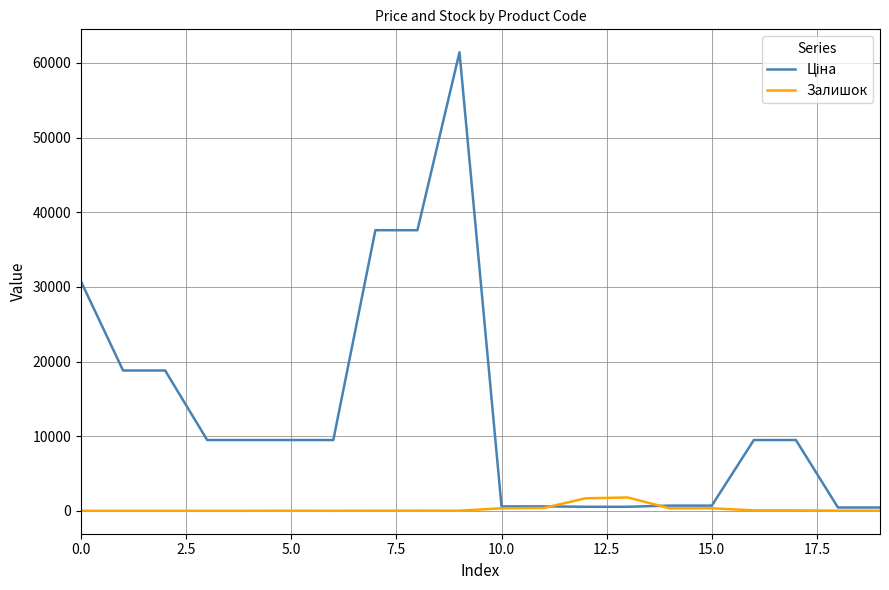

What is the highest value of the Залишок series?

1786.0